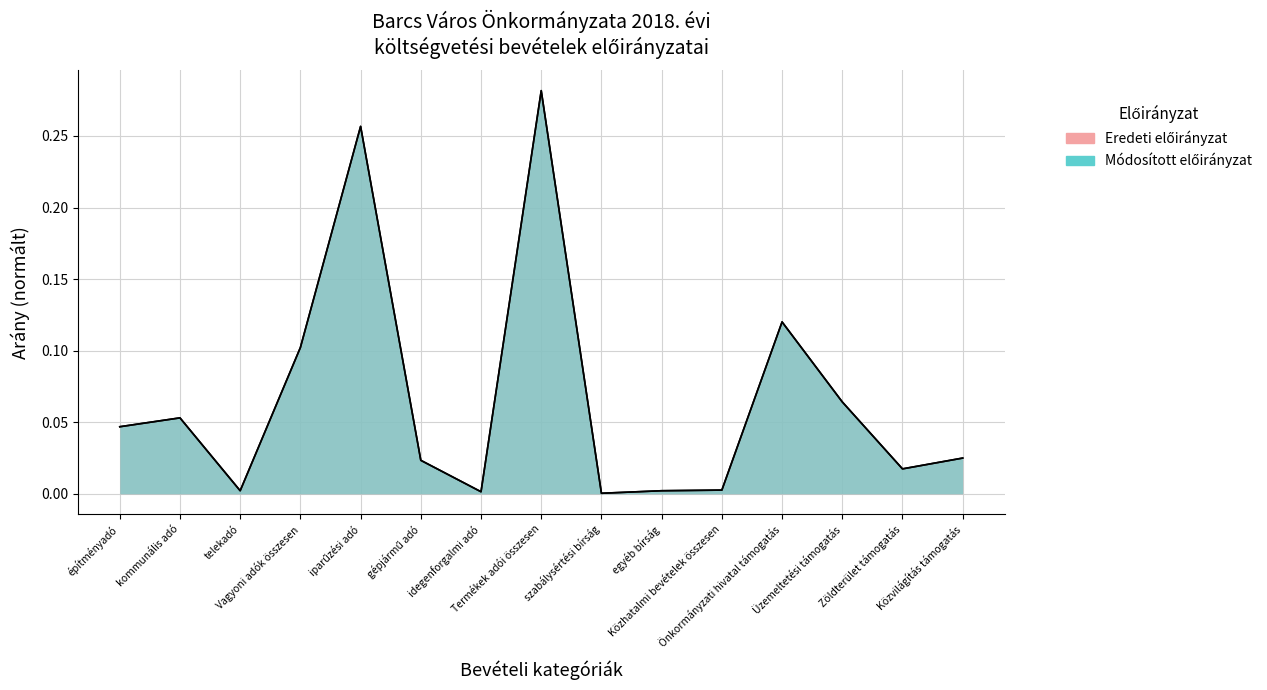

True or false: Módosított előirányzat and Eredeti előirányzat cross at least once.

False